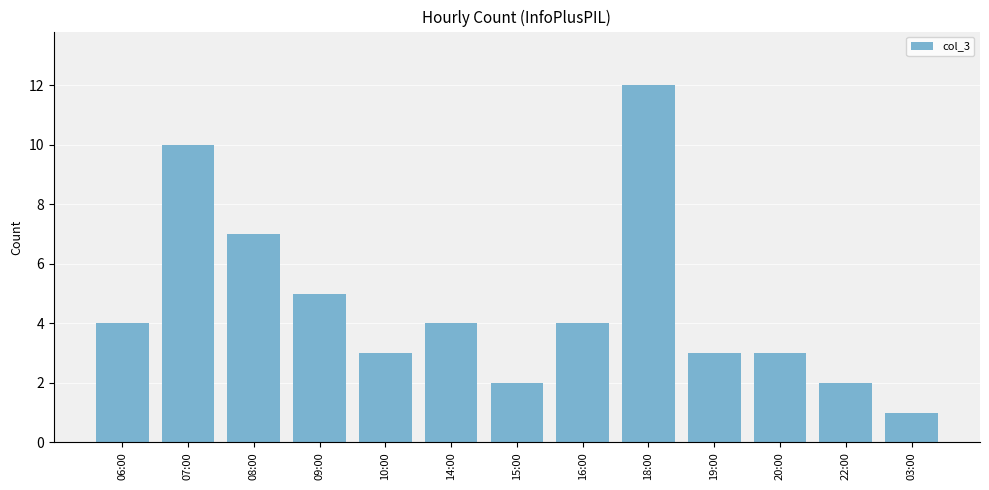

Read the value at 14:00, to the nearest 5.

5